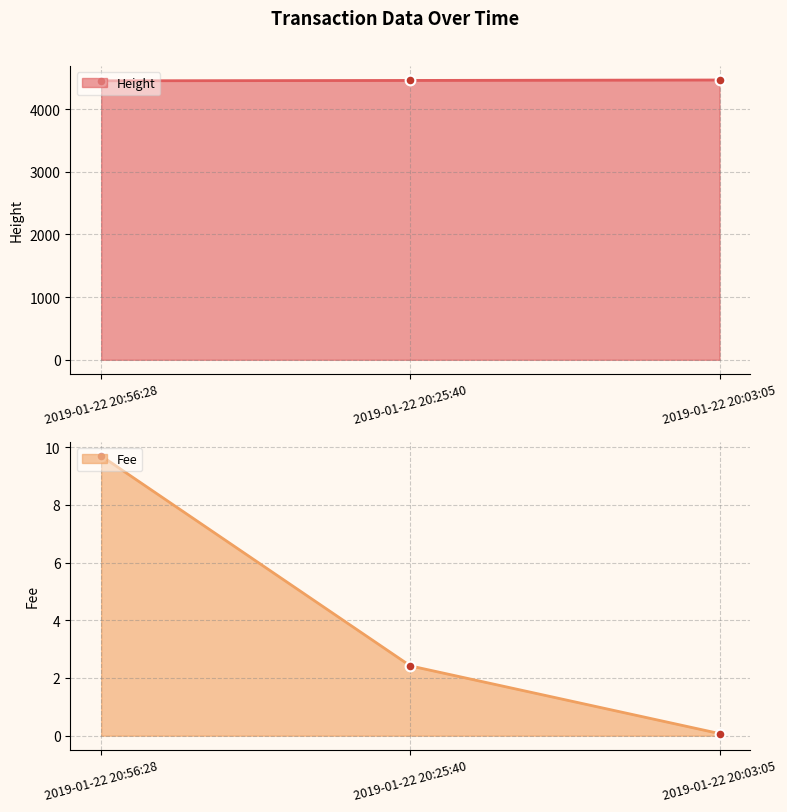

What is the minimum value for Fee?

0.1